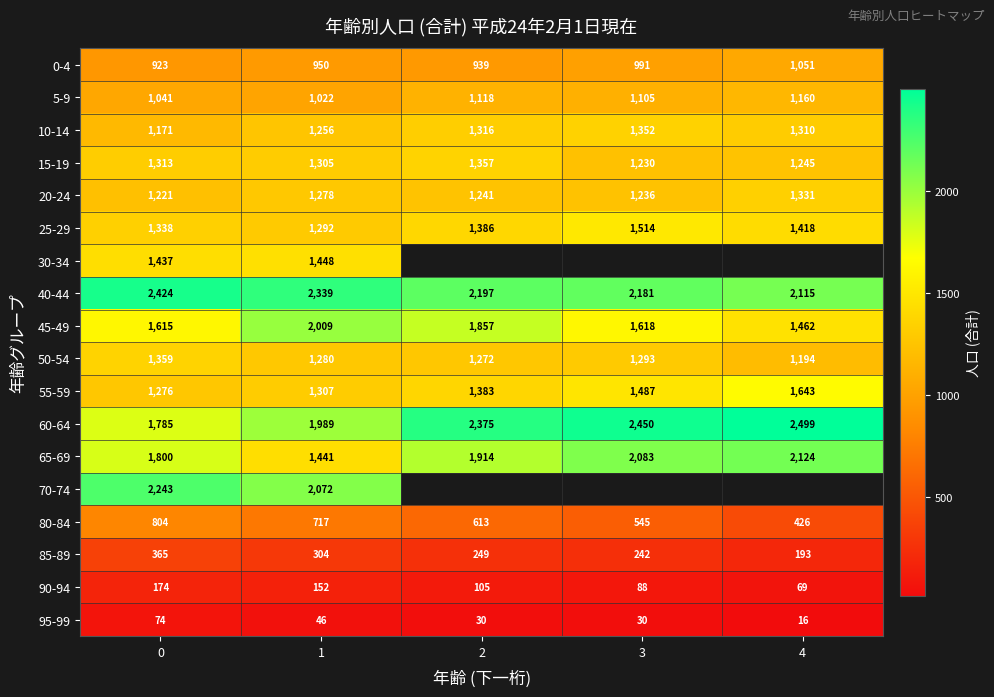

What is the spread (max minus min) of values at 1?

2293